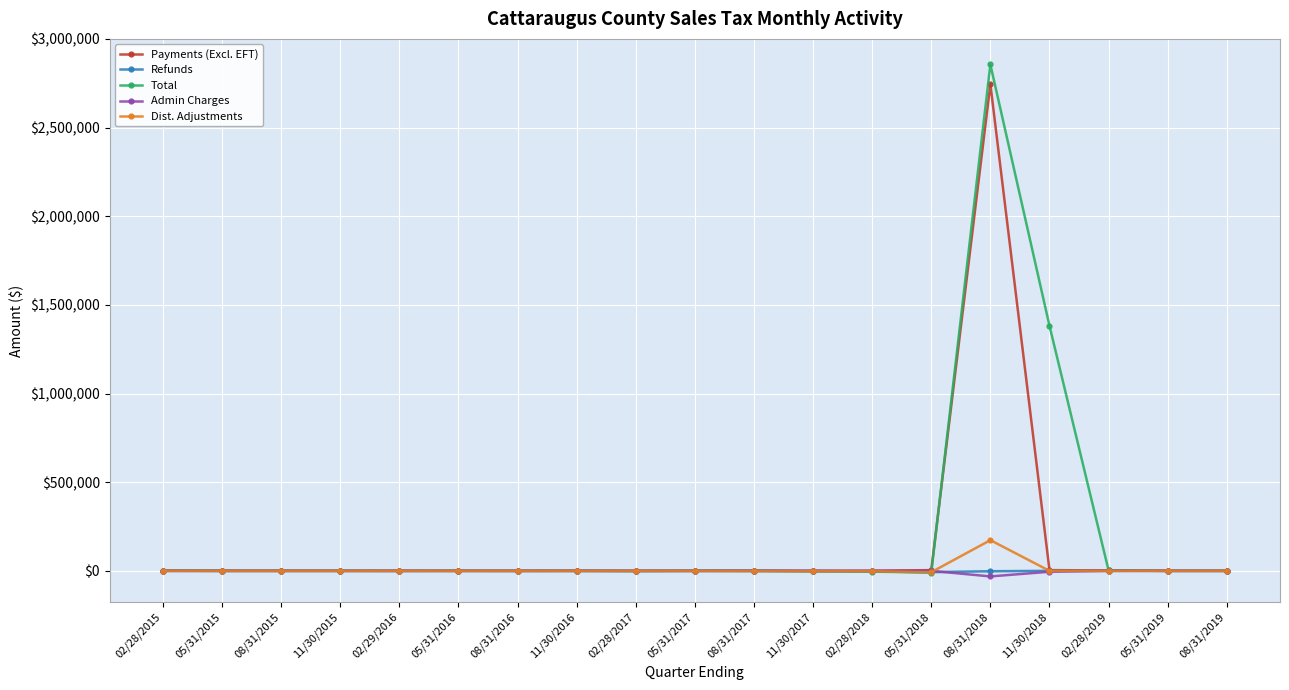

In Total, how many points are lower than both neighbors (excluding endpoints)?

4